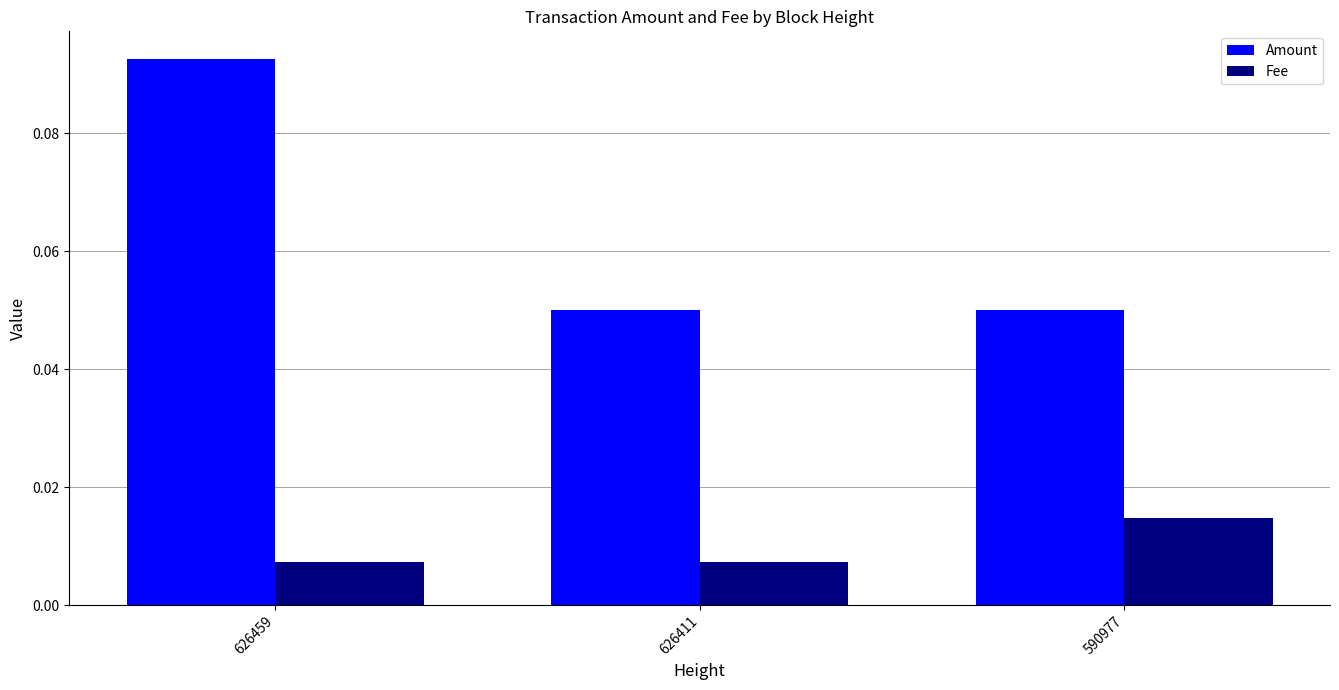

Rank the series at 626459 from highest to lowest value.

Amount, Fee